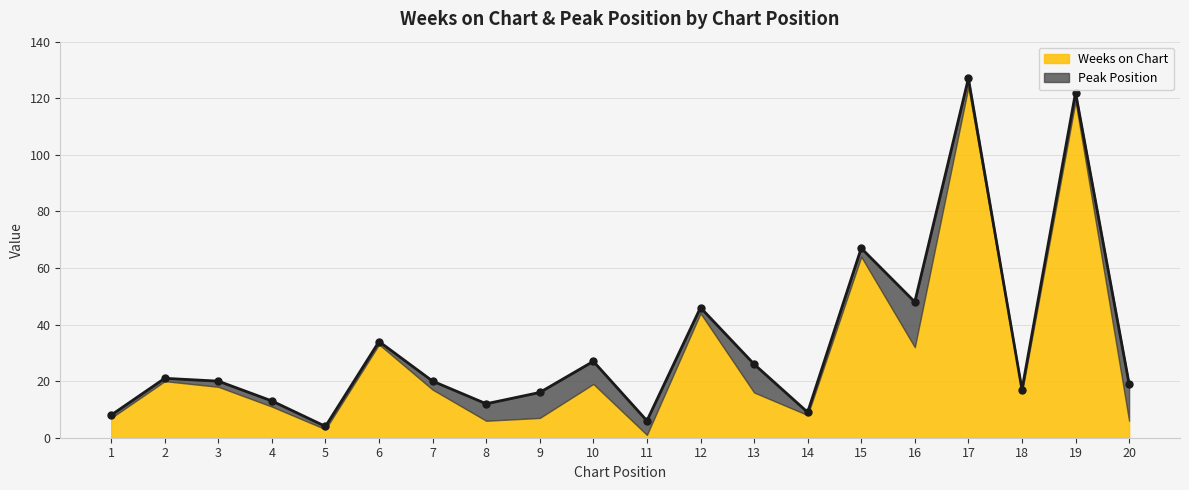

Rank the categories by value from lowest to highest.

5, 11, 1, 14, 8, 4, 9, 18, 20, 3, 7, 2, 13, 10, 6, 12, 16, 15, 19, 17